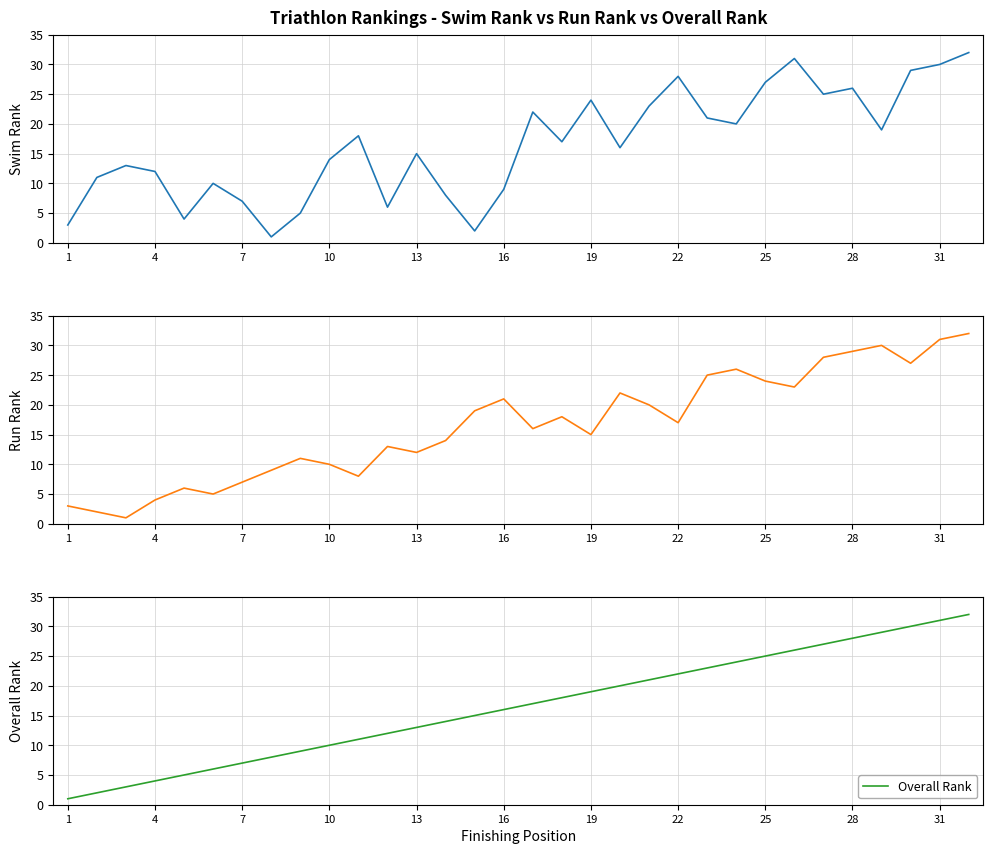

What is the maximum value for Overall Rank?

32